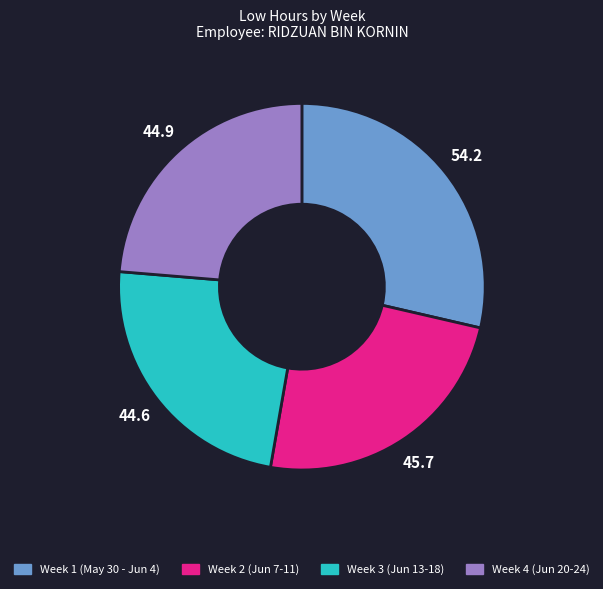

Is there a majority slice in this chart?

No